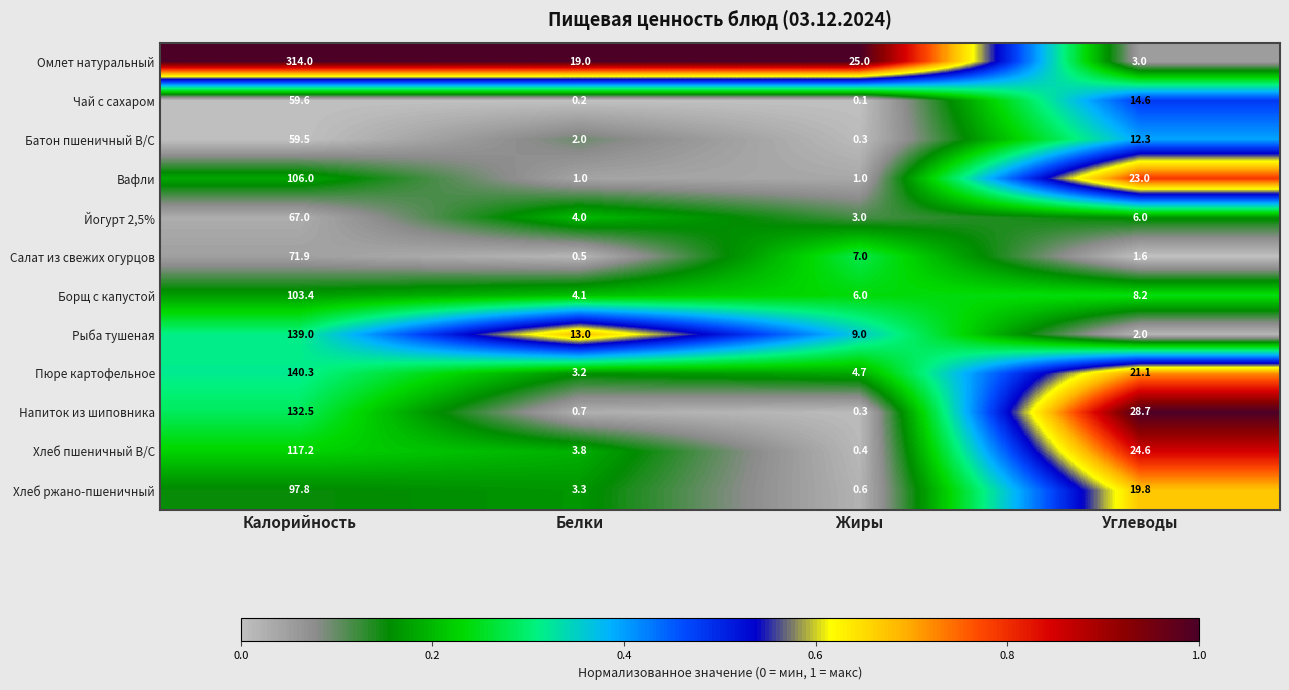

Count the number of data series in this chart.

12